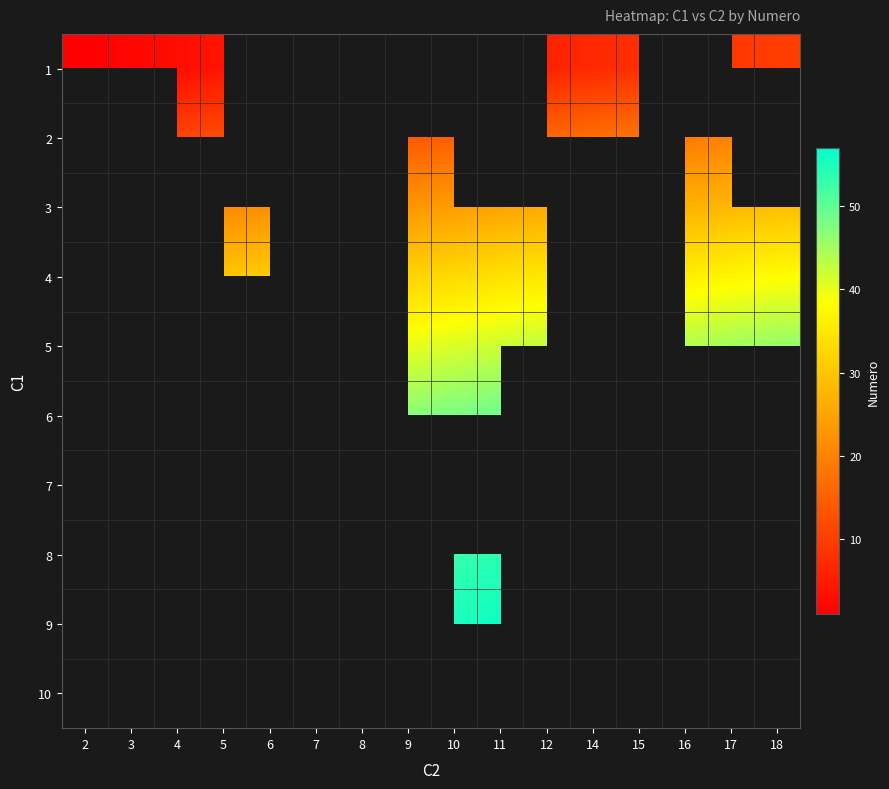

At 10, list the series in order from largest to smallest.

9, 10, 6, 7, 8, 5, 4, 3, 1, 2